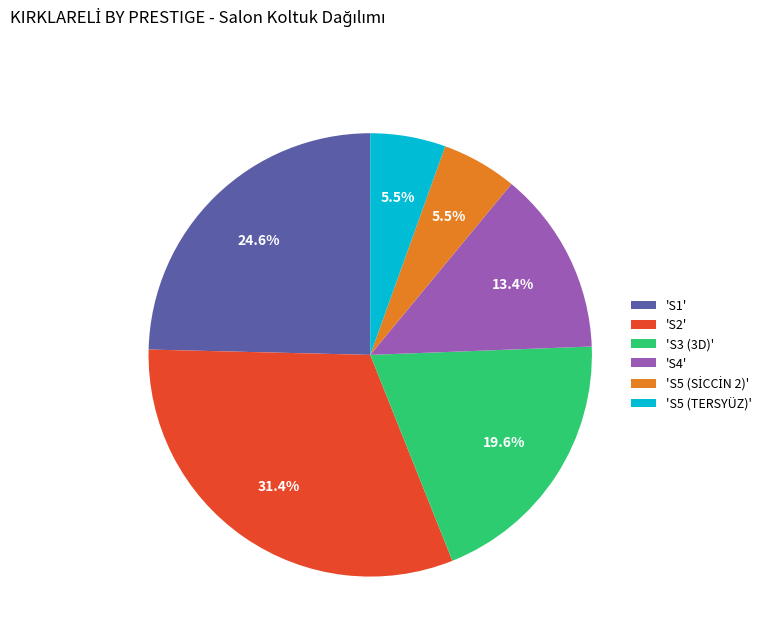

Which has a higher value, 'S5 (TERSYÜZ)' or 'S4'?

'S4'